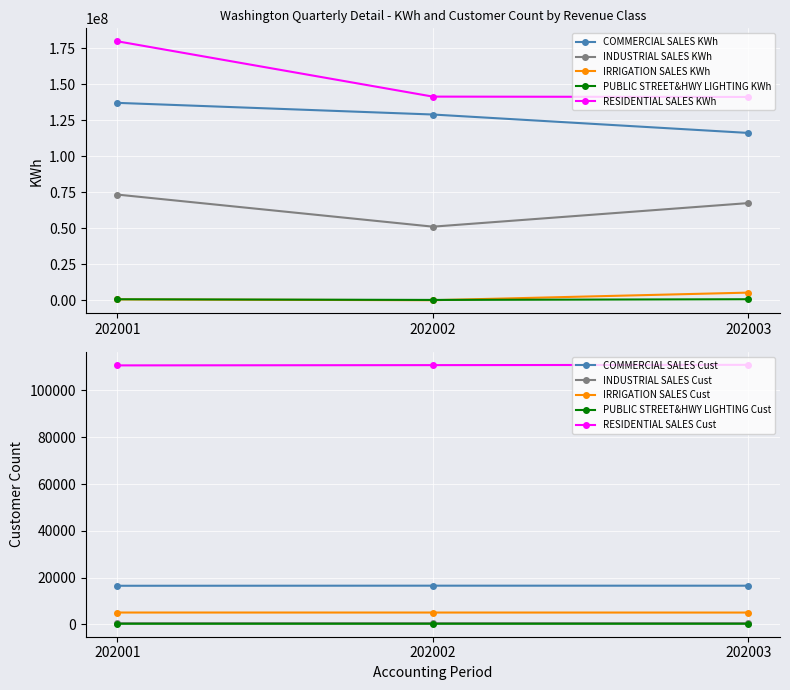

What is the spread (max minus min) of values at 202001?

179585365